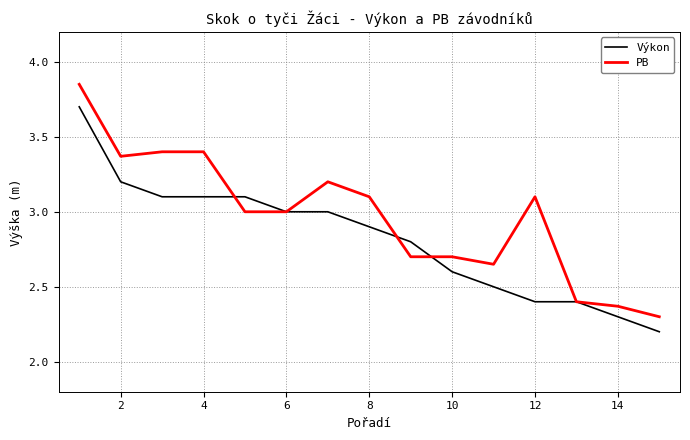

What is the minimum value for Výkon?

2.2